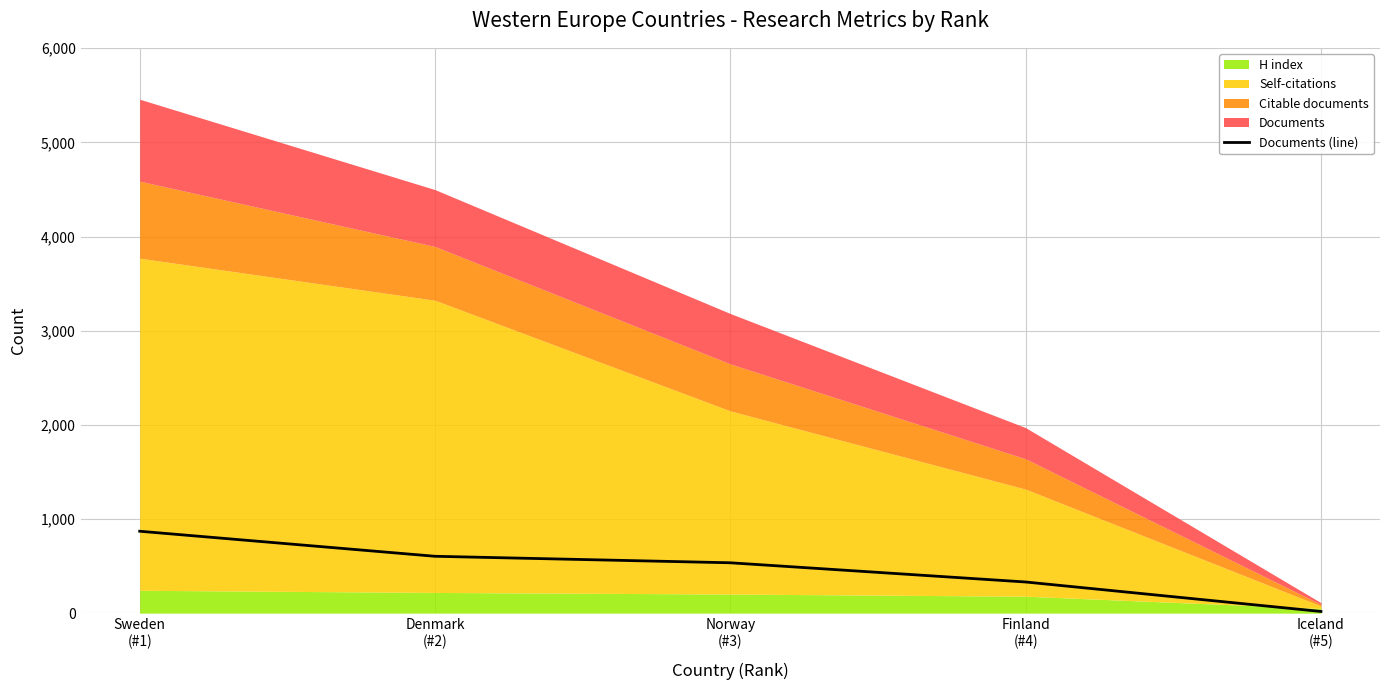

Where does the data first go above 535?

Sweden
(#1)